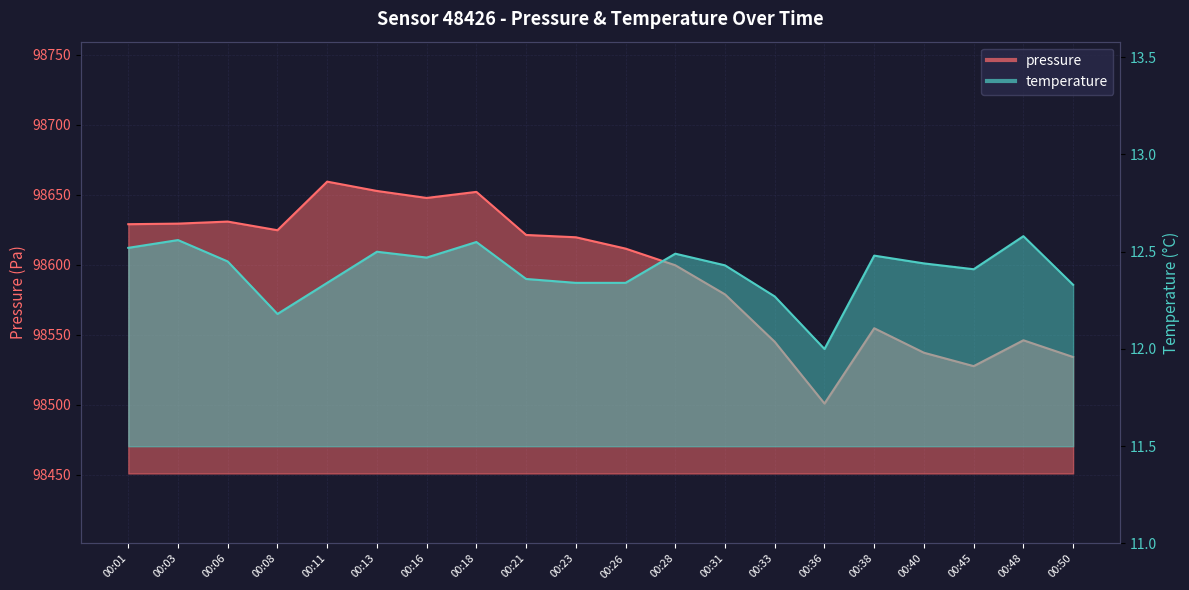

Which series changed the most between 00:13 and 00:50?

pressure